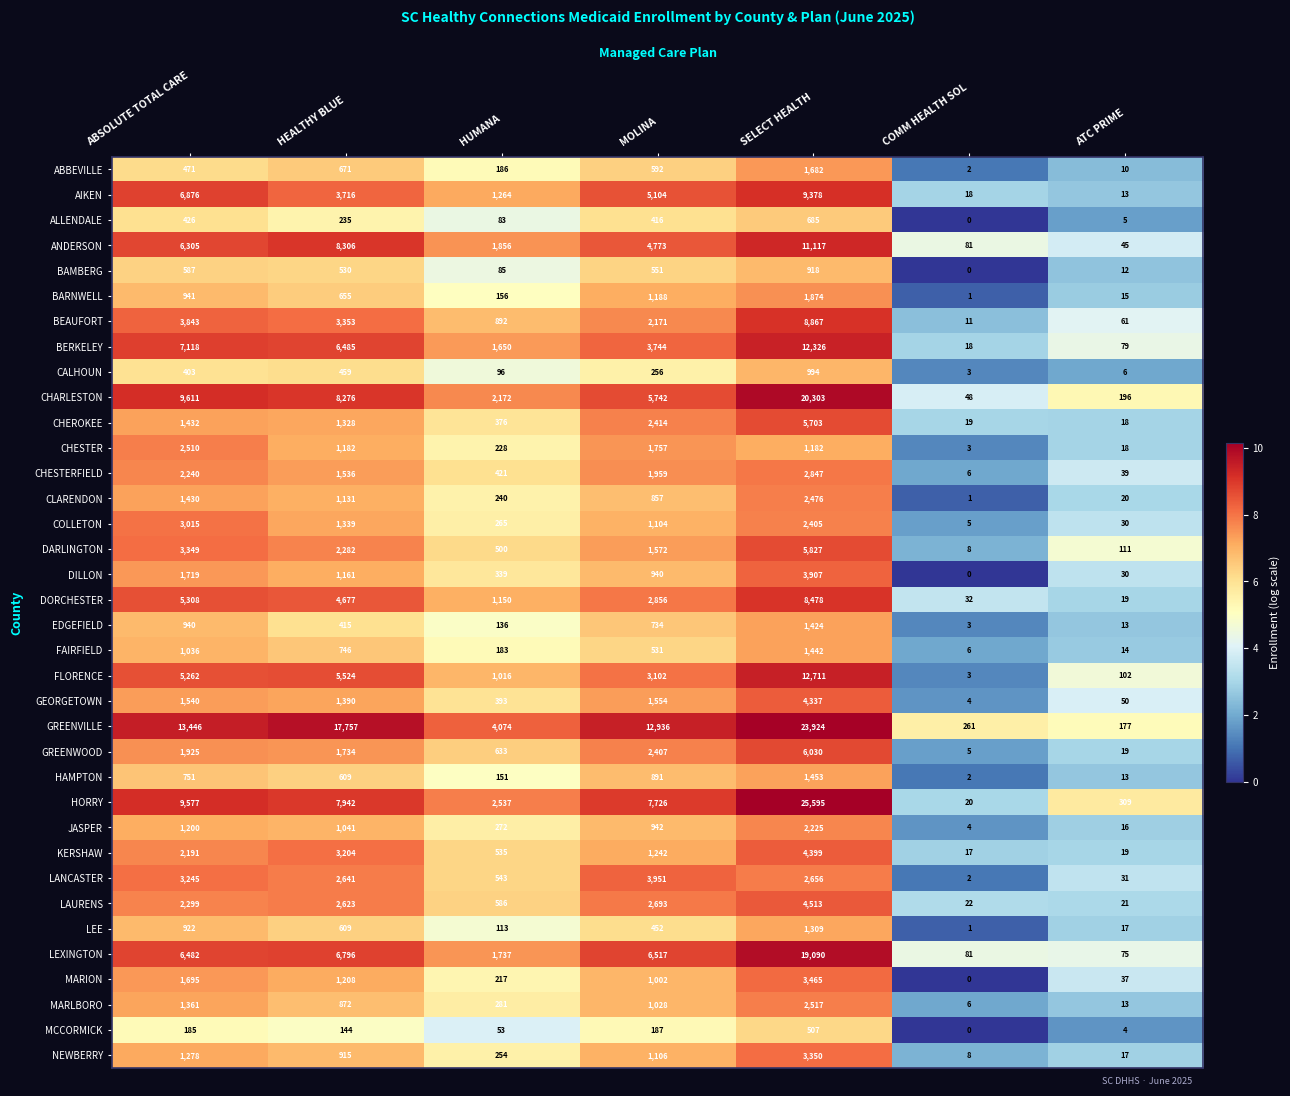

Which category has the highest value across all series?

SELECT HEALTH